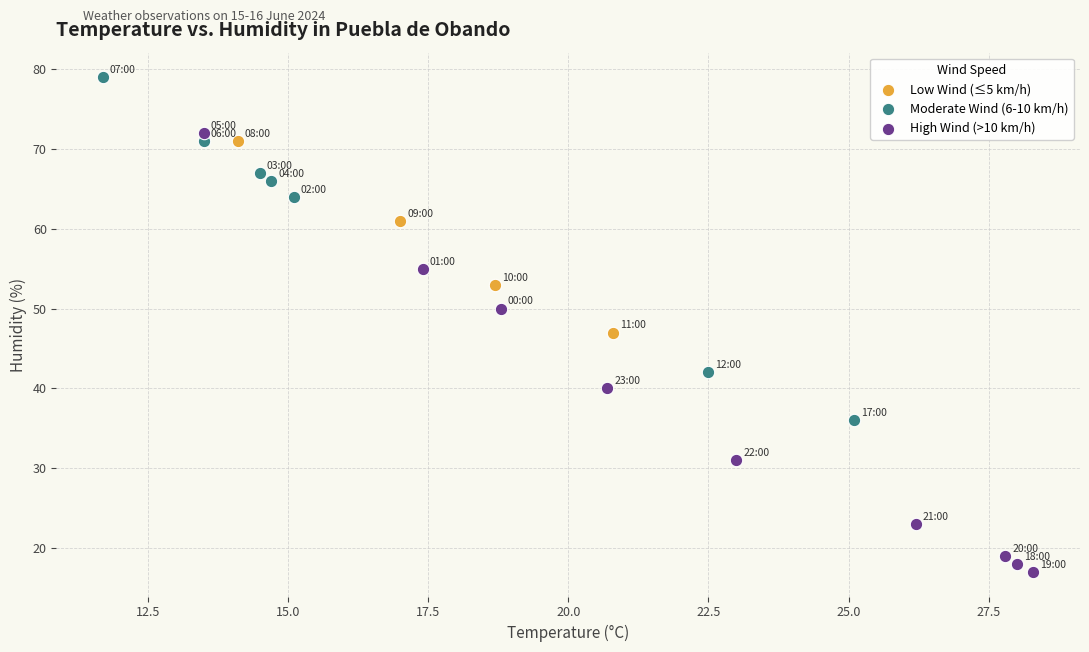

Which series reaches the minimum Y coordinate?

High Wind (>10 km/h)